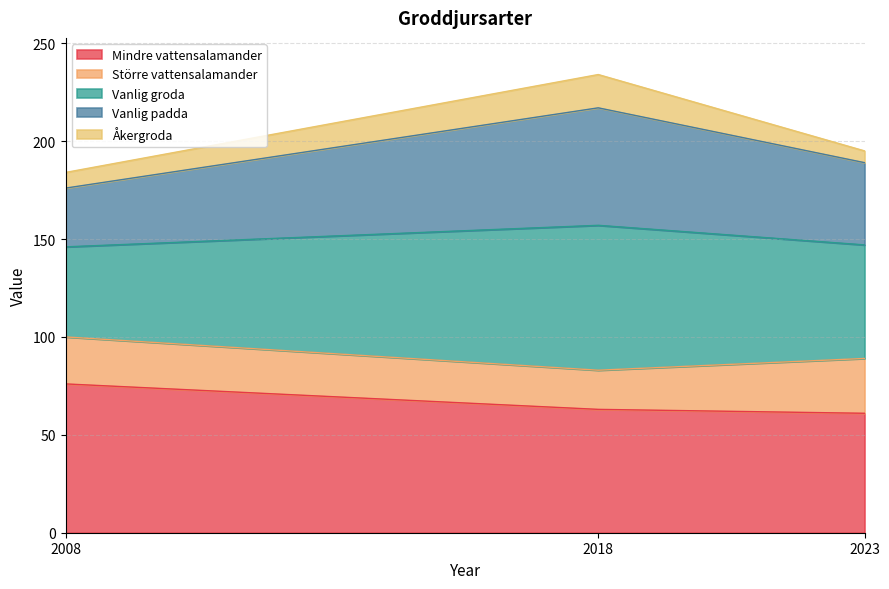

Rank the categories by Vanlig groda value from lowest to highest.

2008, 2023, 2018